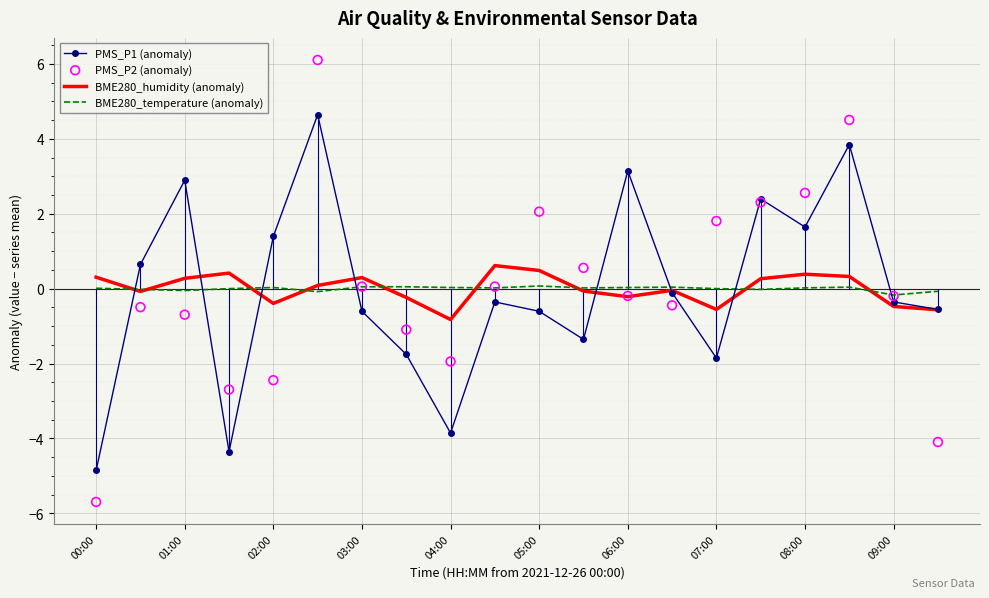

The value of PMS_P1 (anomaly) at 01:00 is 2.9. True or false?

True